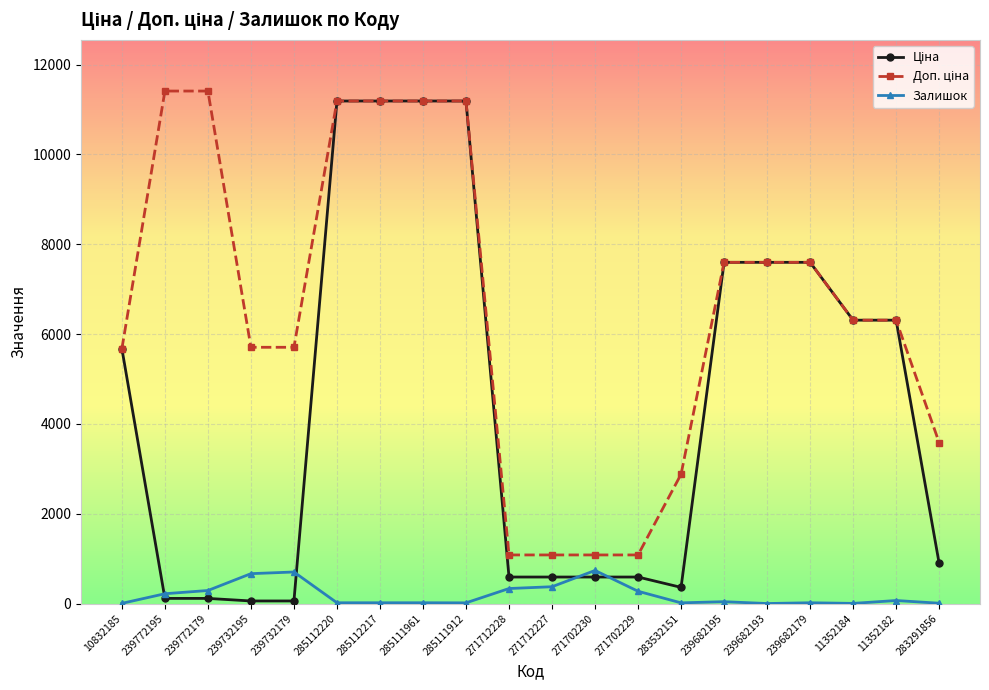

What is the difference between the highest and lowest values at 271712228?

747.7